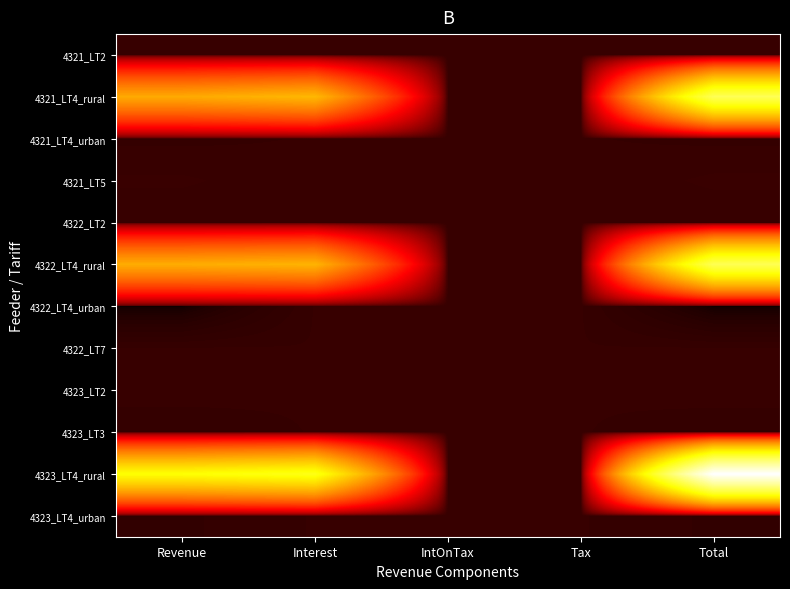

At how many categories does at least one series exceed 4209747?

3